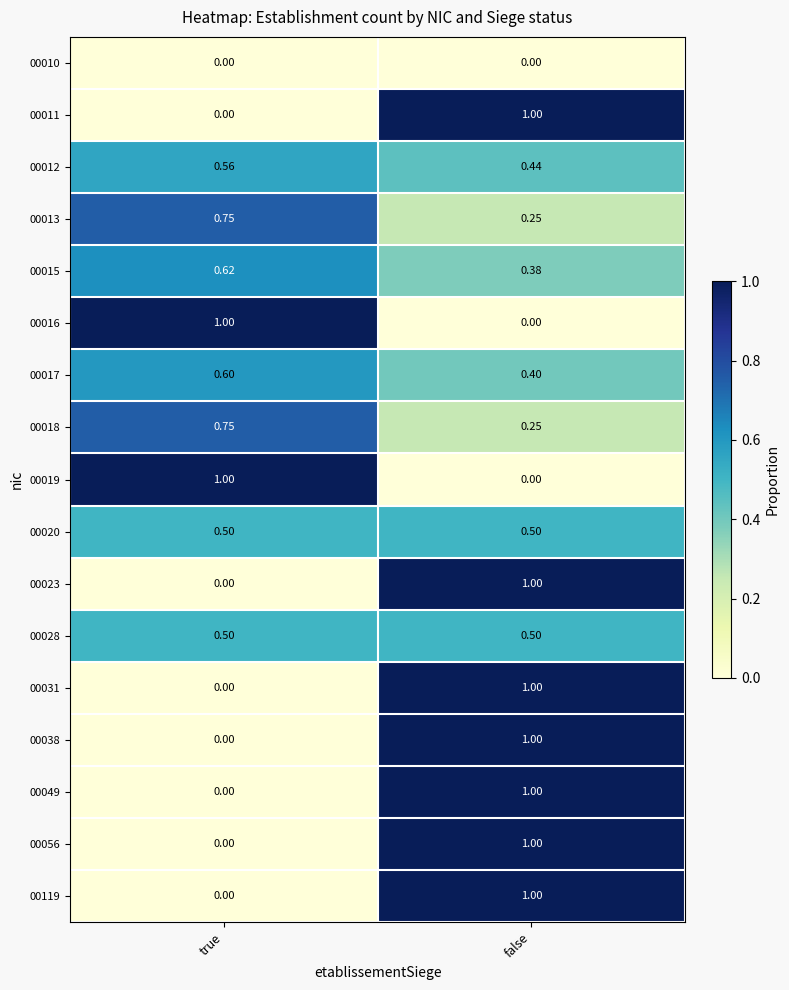

At which label does 00049 reach its peak?

false